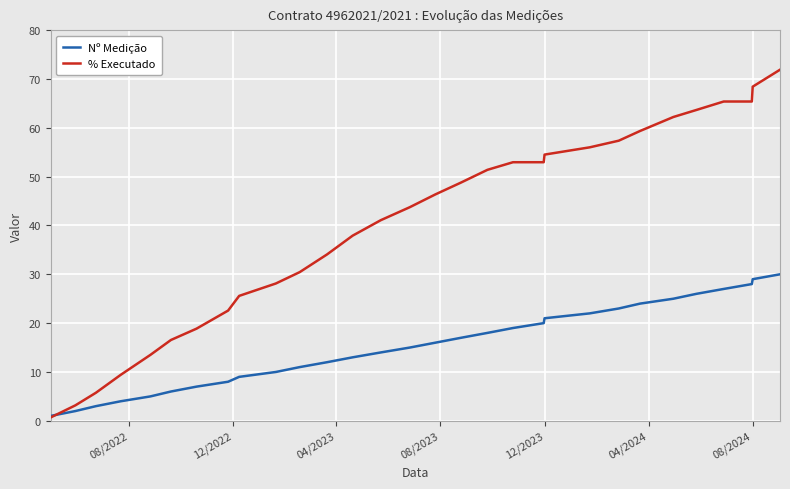

What is the sum of all % Executado values?

1208.0